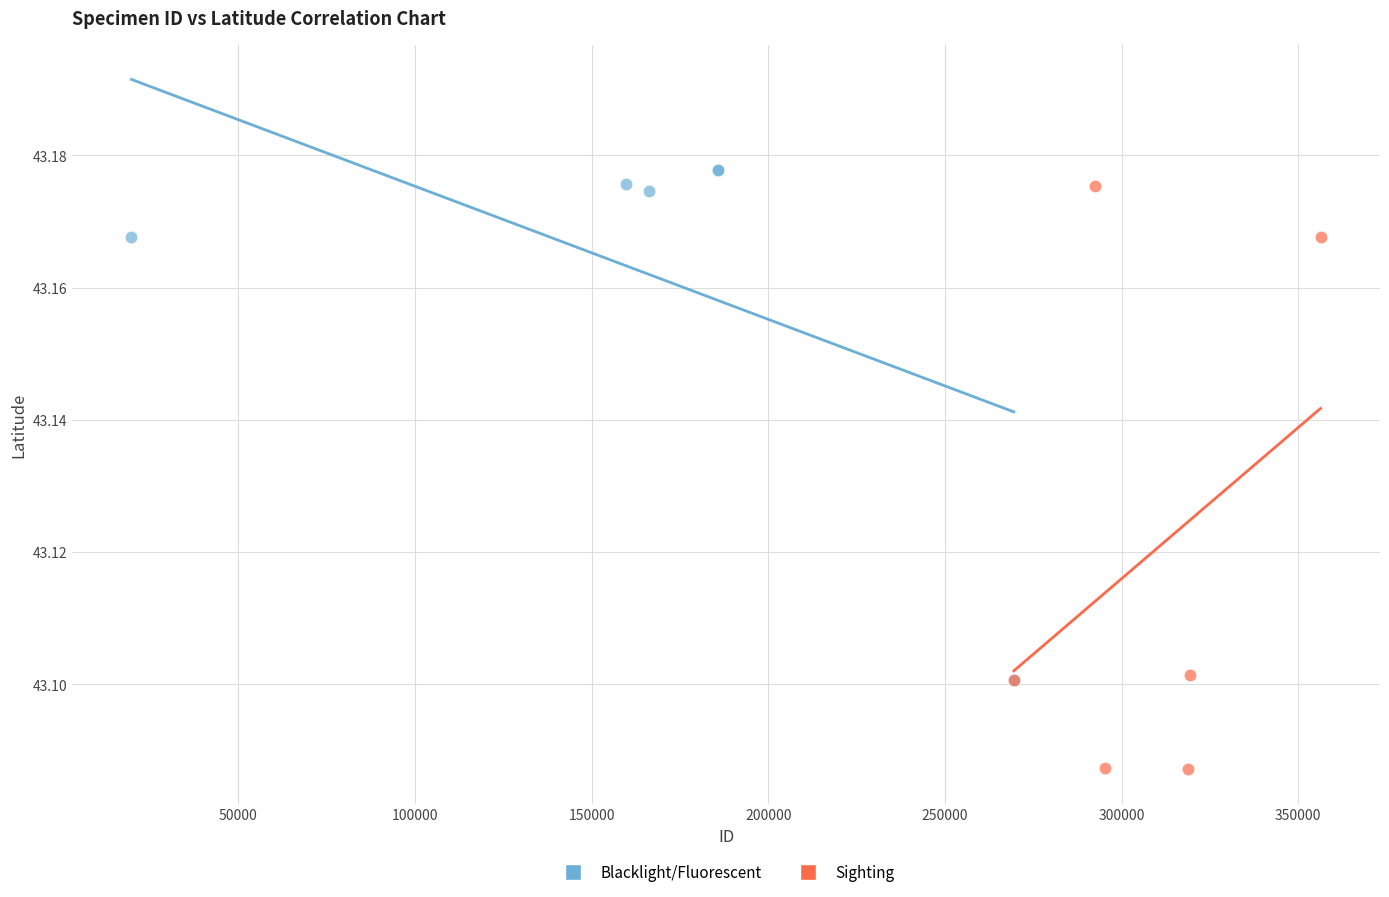

Which series has the widest spread of Y values?

Sighting